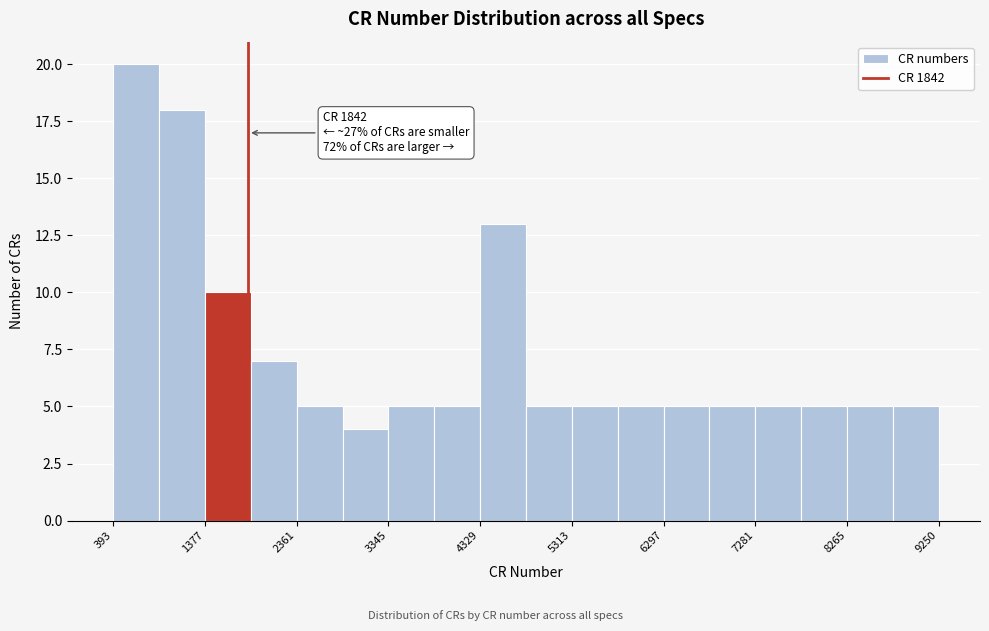

Which range on the x-axis has the tallest bar?

400 to 900